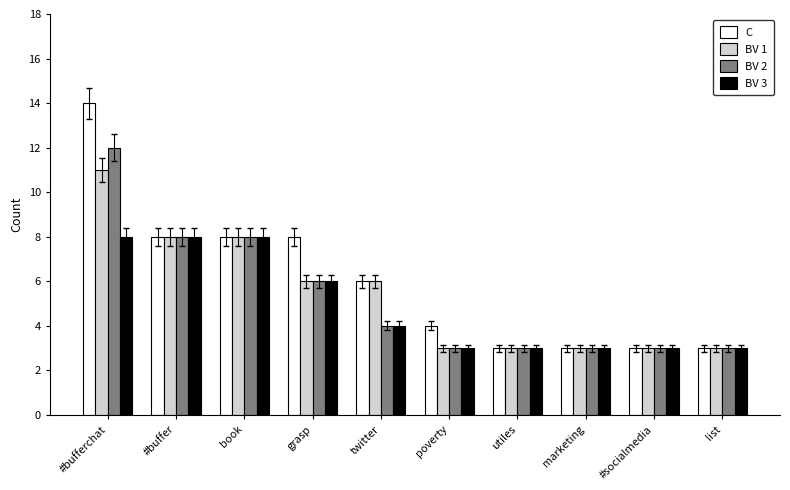

What is the highest value of the BV 2 series?

12